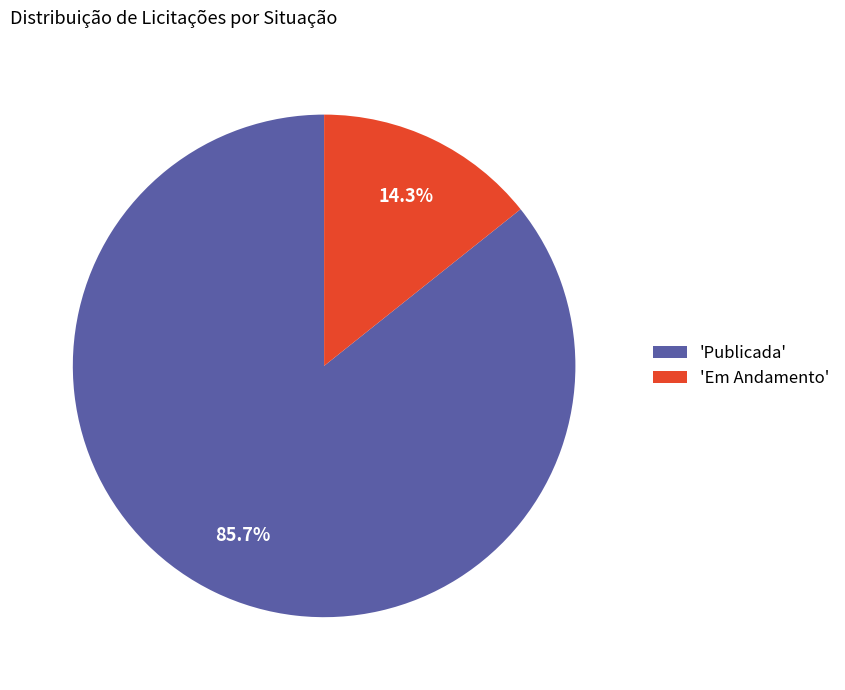

Count the number of slices in the pie.

2